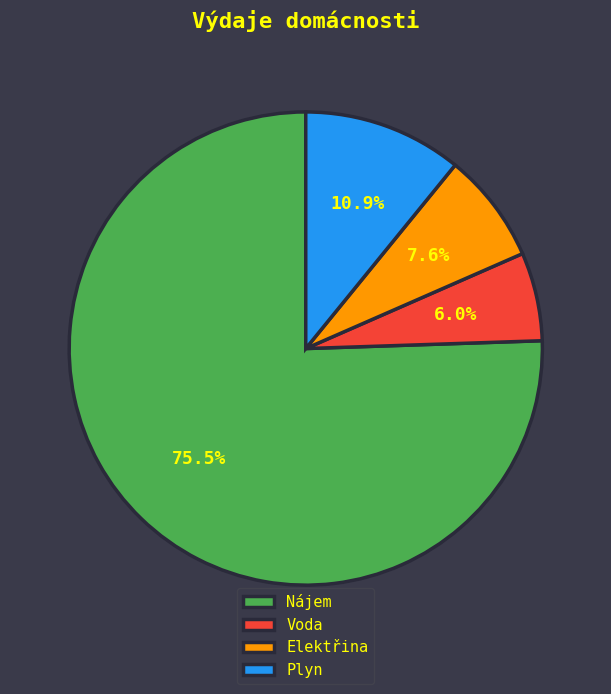

Count the number of slices in the pie.

4